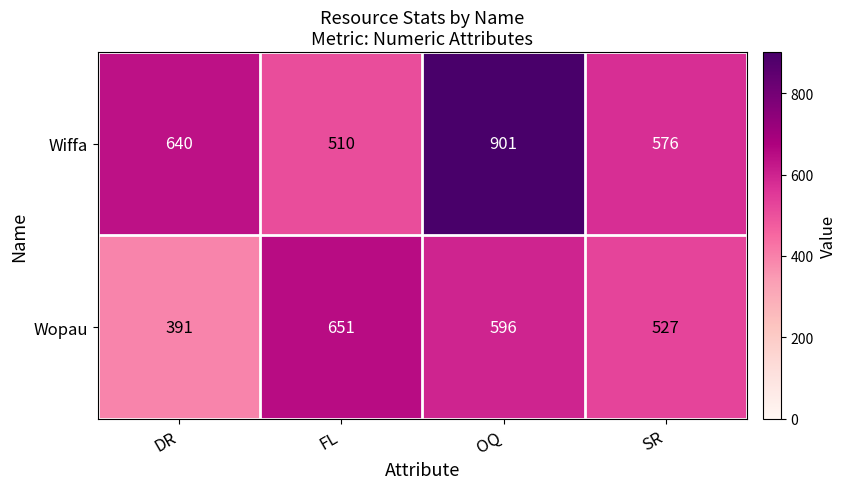

Which label corresponds to the smallest value in the chart?

DR